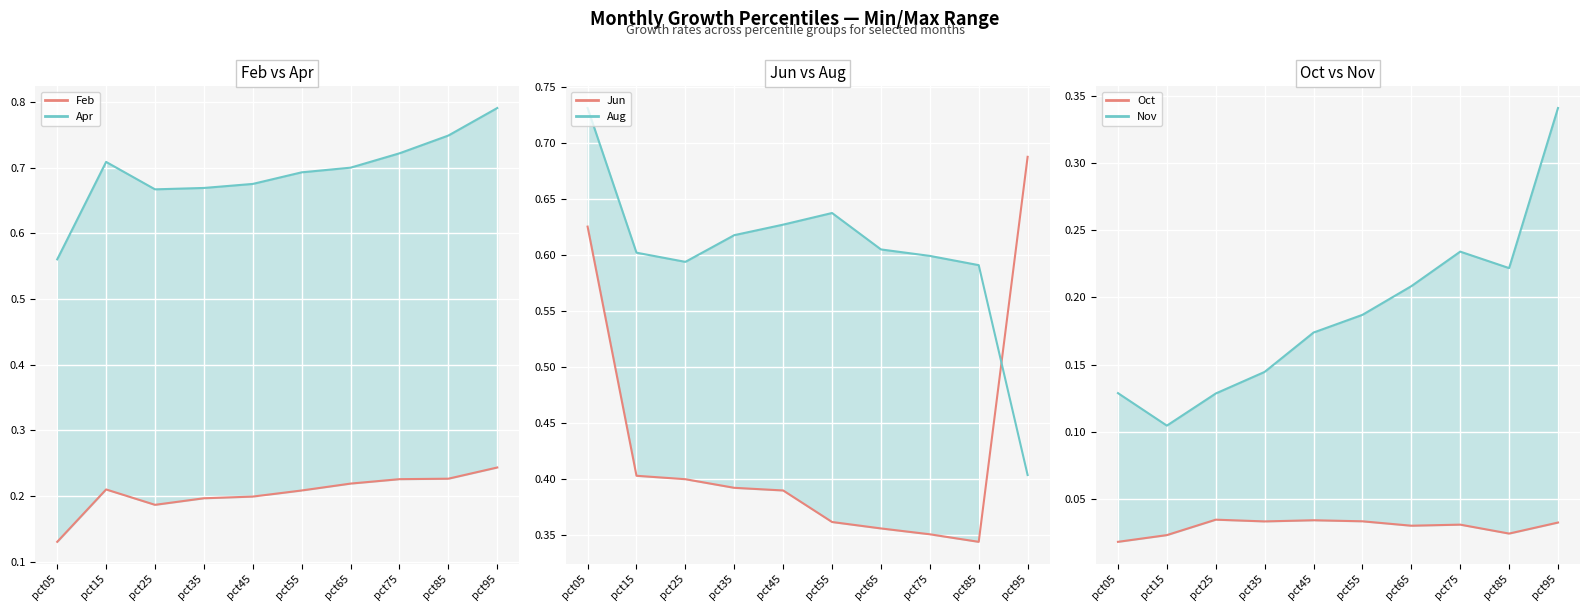

What is the difference between the maximum and minimum values in the Jun series?

0.3